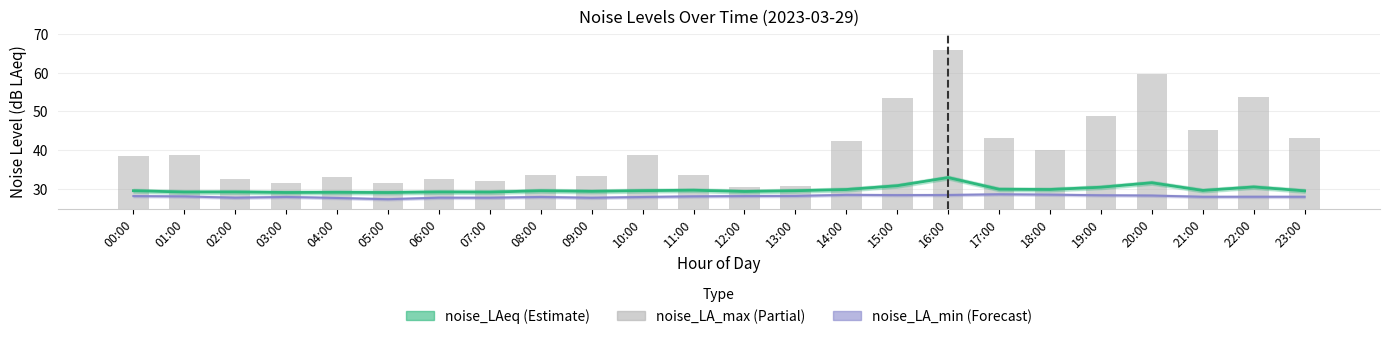

True or false: noise_LA_max has a value of 67.4 at 00:00.

False